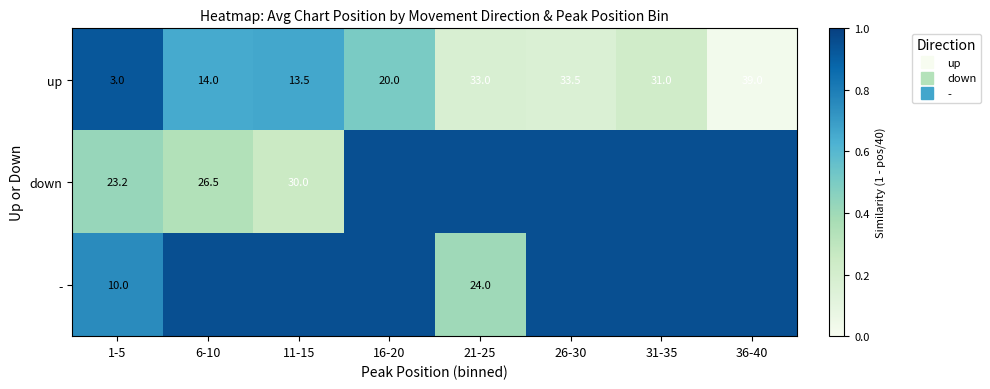

At how many categories does at least one series exceed 0?

8